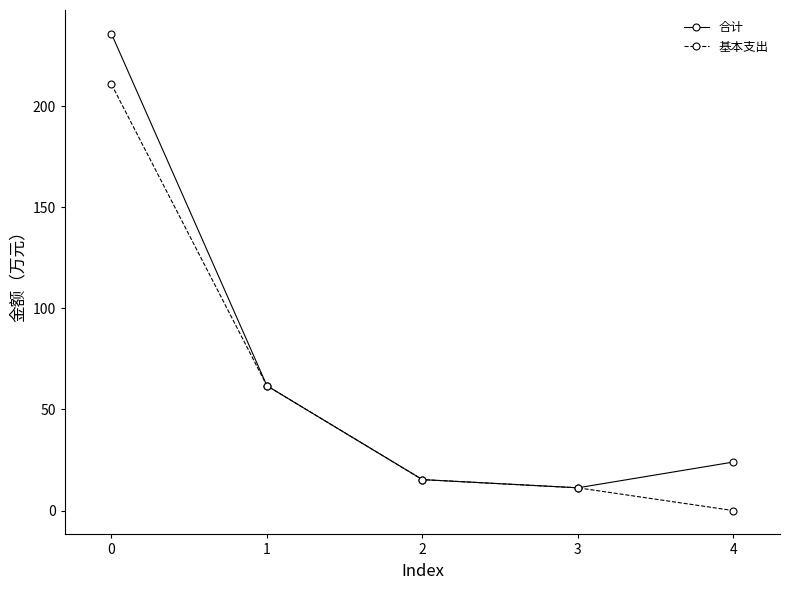

What are all the series names shown in the legend?

合计, 基本支出